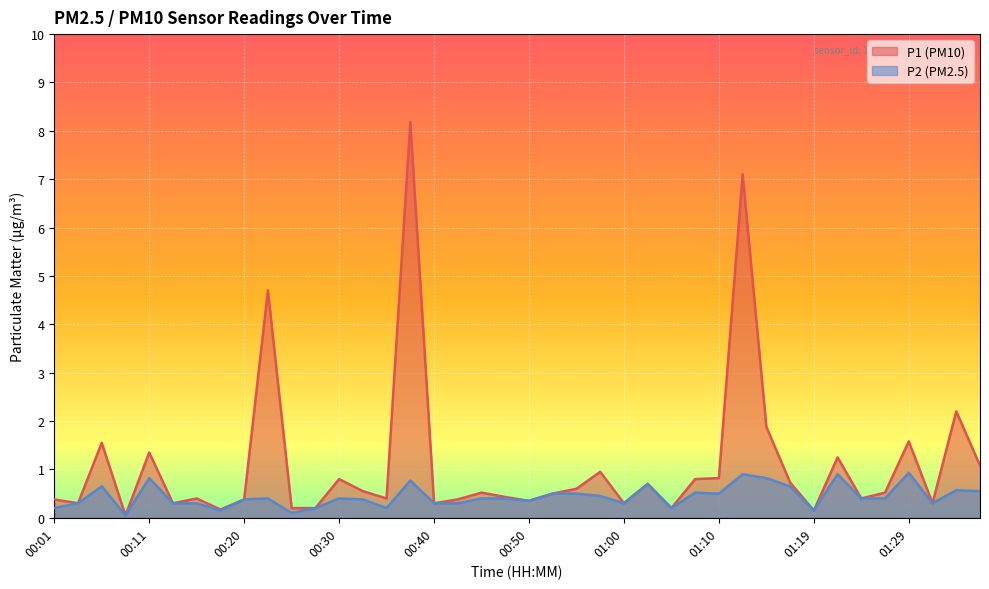

What is the difference between the P1 values at 01:24 and 01:05?

0.2